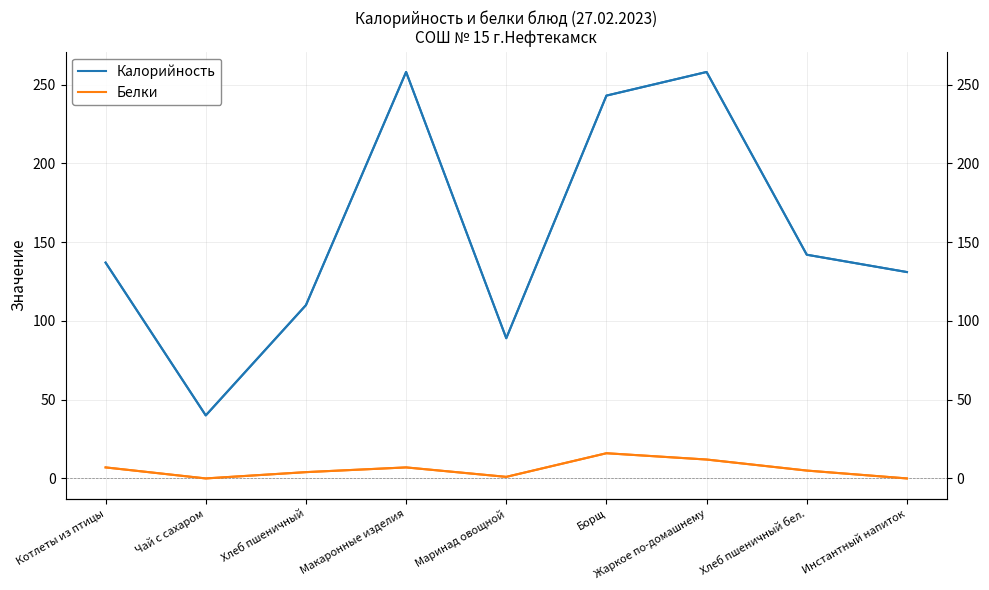

Reading left to right, transcribe all the data shown in this chart.

Калорийность: 137	40	110	258	89	243	258	142	131
Белки: 7	0	4	7	1	16	12	5	0
Калорийность (right): 137	40	110	258	89	243	258	142	131
Белки (right): 7	0	4	7	1	16	12	5	0